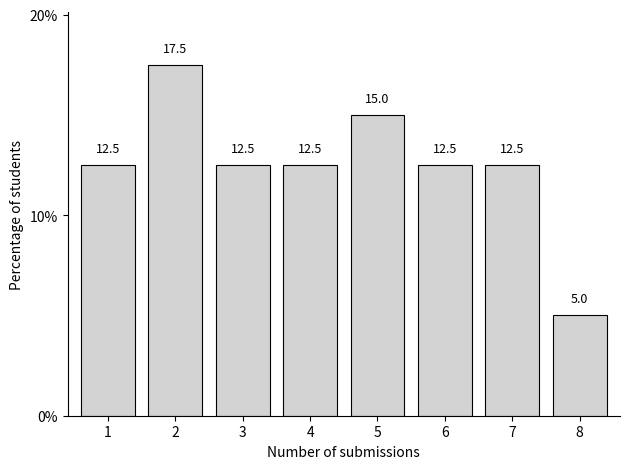

Reading left to right, transcribe all the data shown in this chart.

1=12.5	2=17.5	3=12.5	4=12.5	5=15.0	6=12.5	7=12.5	8=5.0